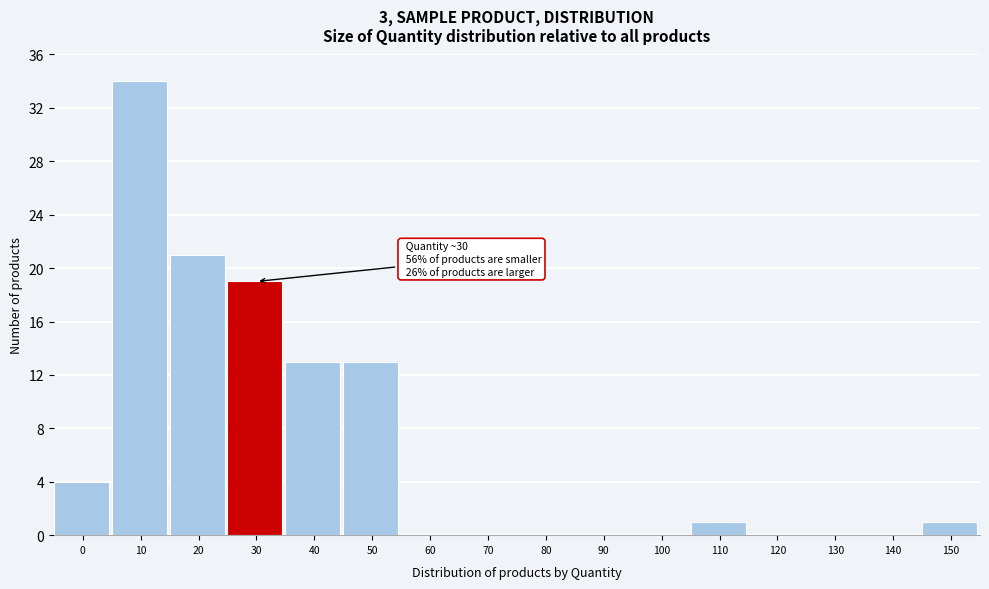

Reading right to left, transcribe all the data shown in this chart.

150=1	140=0	130=0	120=0	110=1	100=0	90=0	80=0	70=0	60=0	50=13	40=13	30=19	20=21	10=34	0=4